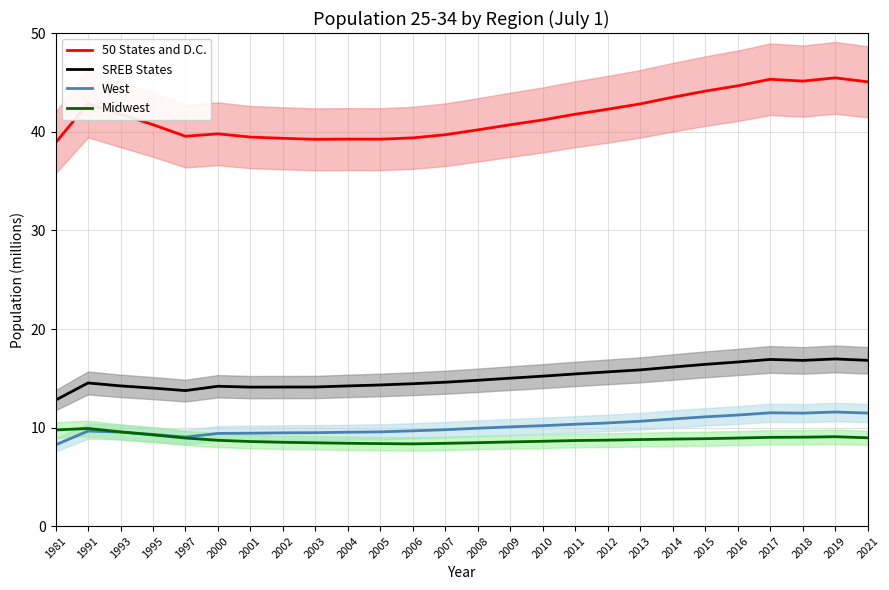

The value of 50 States and D.C. at 1991 is 20.2. True or false?

False